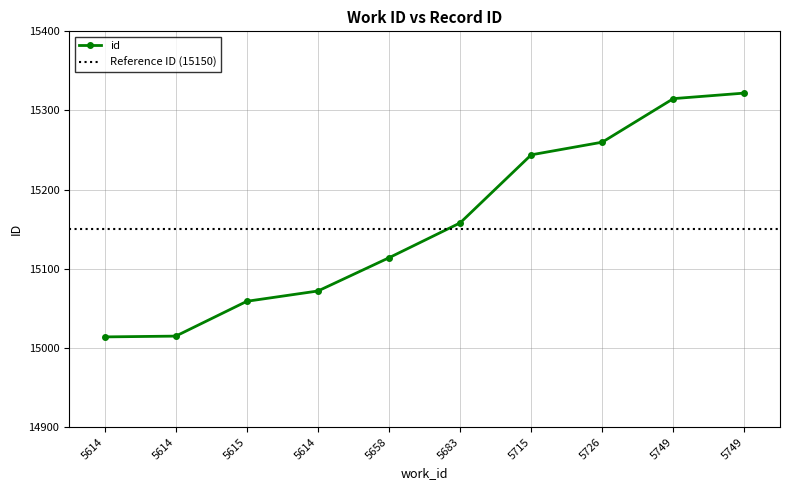

How many values exceed 15158?

4